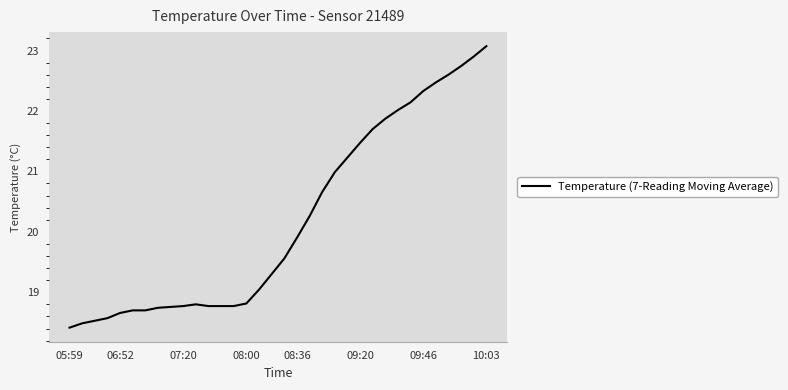

What is the smallest value displayed?

18.4